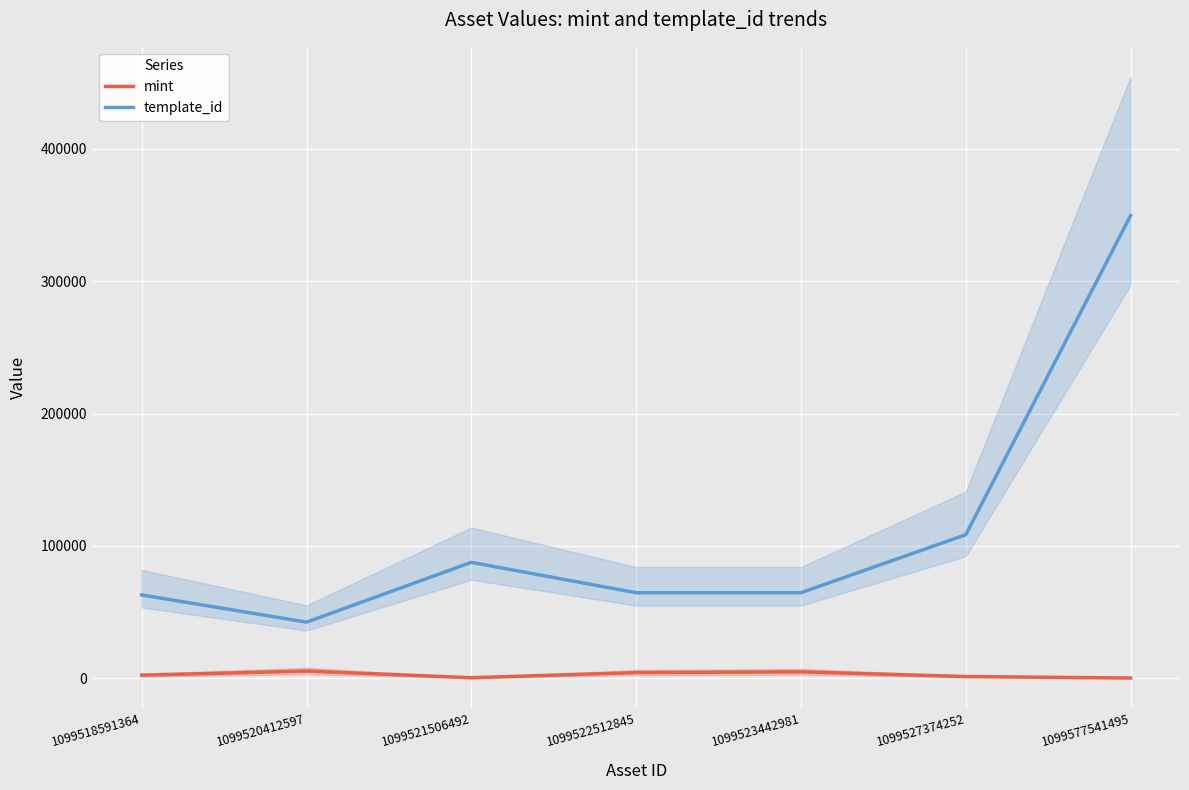

What is the minimum value for mint?

217